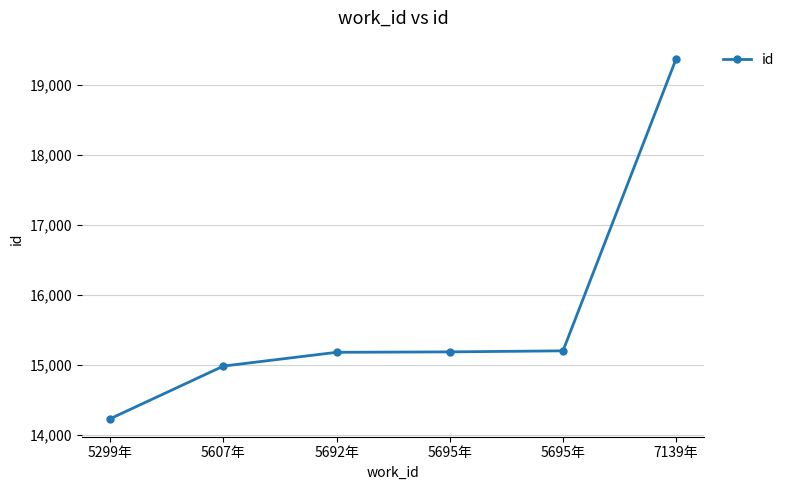

What is the maximum value shown in the chart?

19377